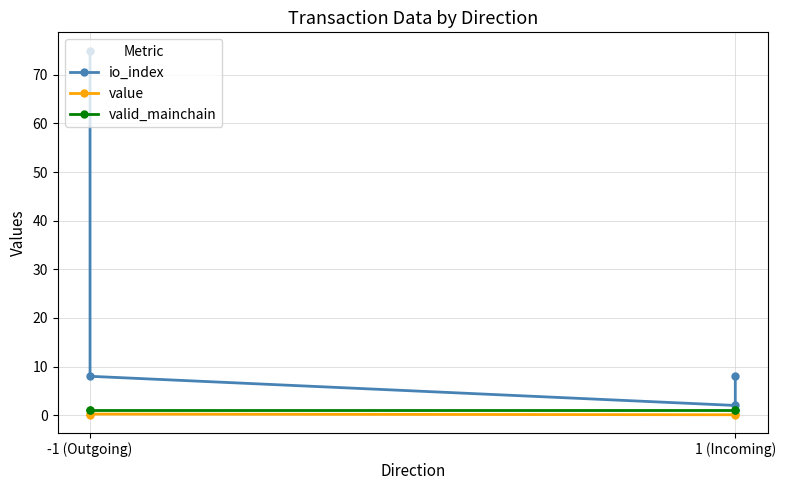

How many data points does each series have?

4